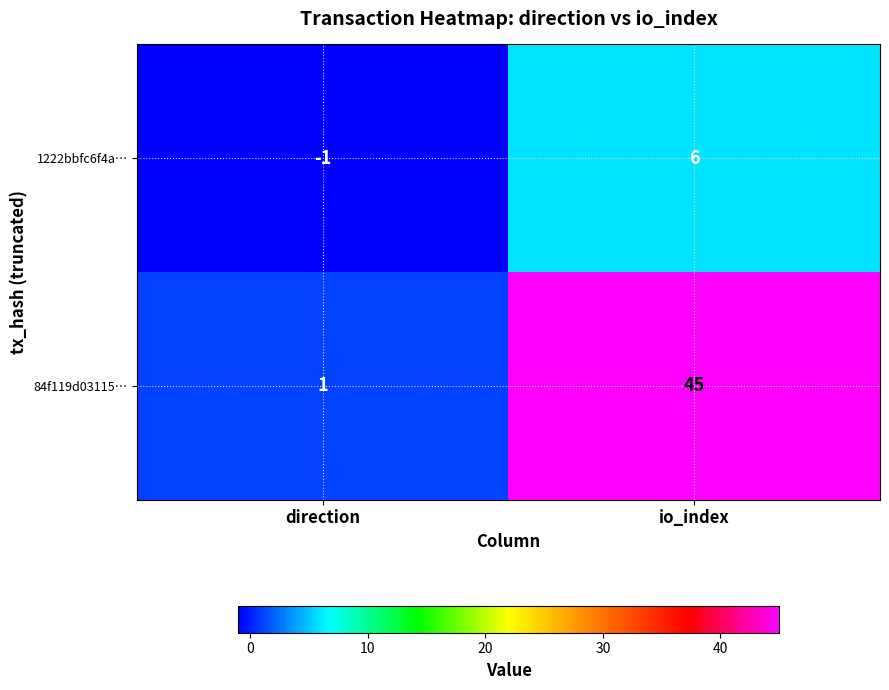

At which category does the chart reach its peak across all series?

io_index